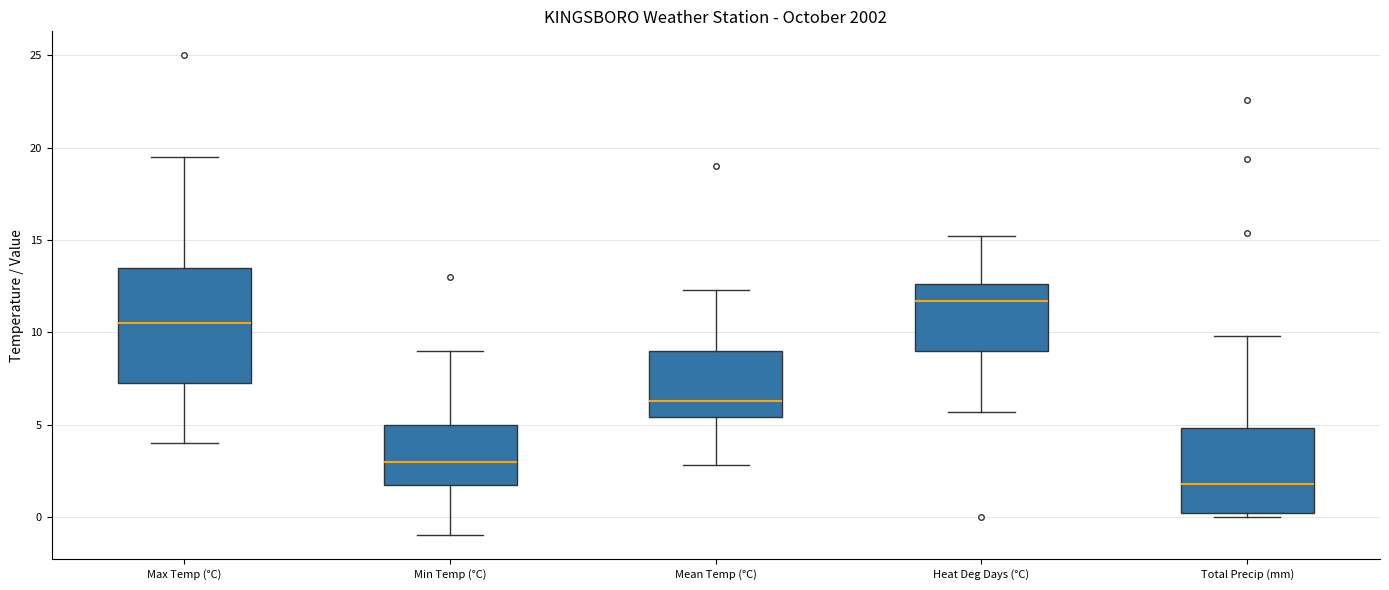

Reading left to right, read every box against the y-axis: the position of its median line, the range the box covers, and the ends of its whiskers. The values are not printed on the chart, so give them approximately, as read against the axis.

Max Temp (°C): median 10.5, box 7.5 to 13.5, whiskers 4.0 to 19.5
Min Temp (°C): median 3.0, box 2.0 to 5.0, whiskers -1.0 to 9.0
Mean Temp (°C): median 6.5, box 5.5 to 9.0, whiskers 3.0 to 12.5
Heat Deg Days (°C): median 11.5, box 9.0 to 12.5, whiskers 5.5 to 15.0
Total Precip (mm): median 2.0, box 0.0 to 5.0, whiskers 0.0 (just below the box's lower edge) to 10.0